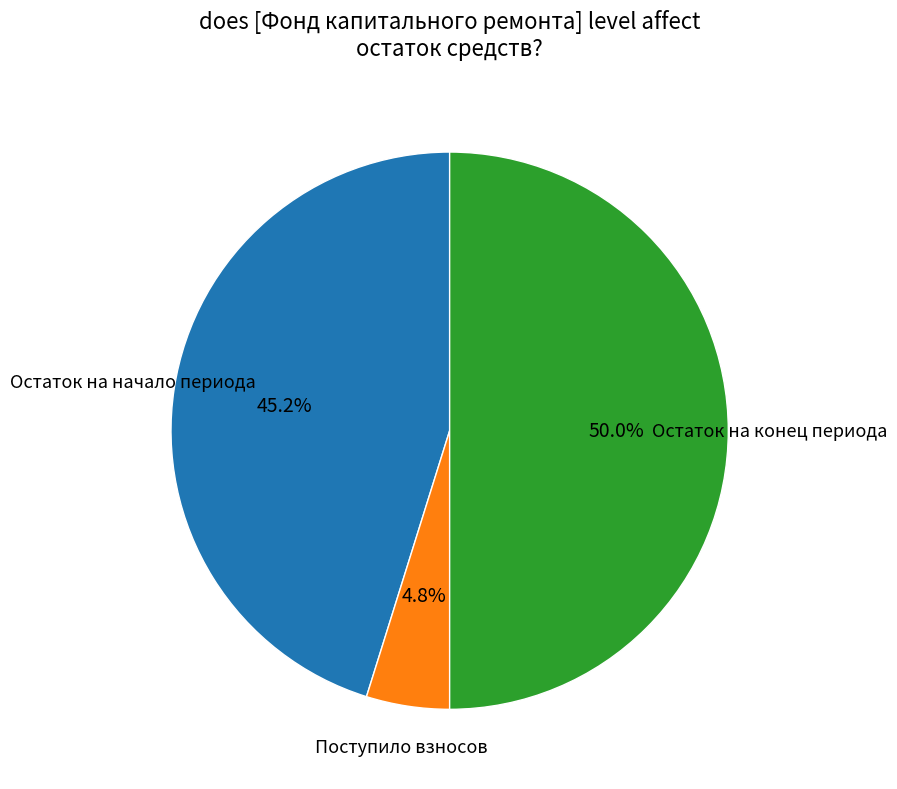

Is Поступило взносов the majority of the pie?

No